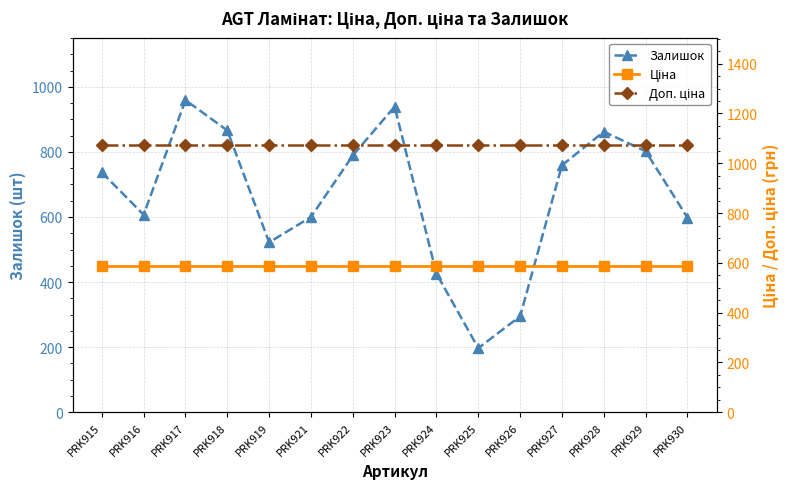

Which category has the highest value across all series?

PRK915